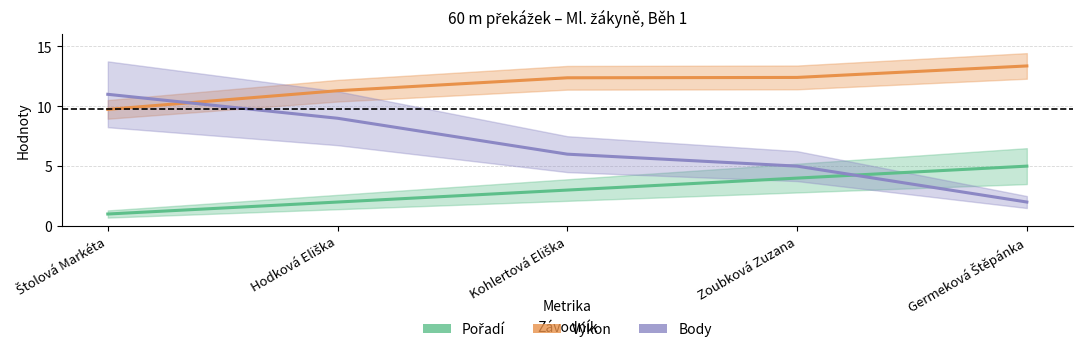

Rank the series by their average value, from highest to lowest.

Výkon, Body, Pořadí